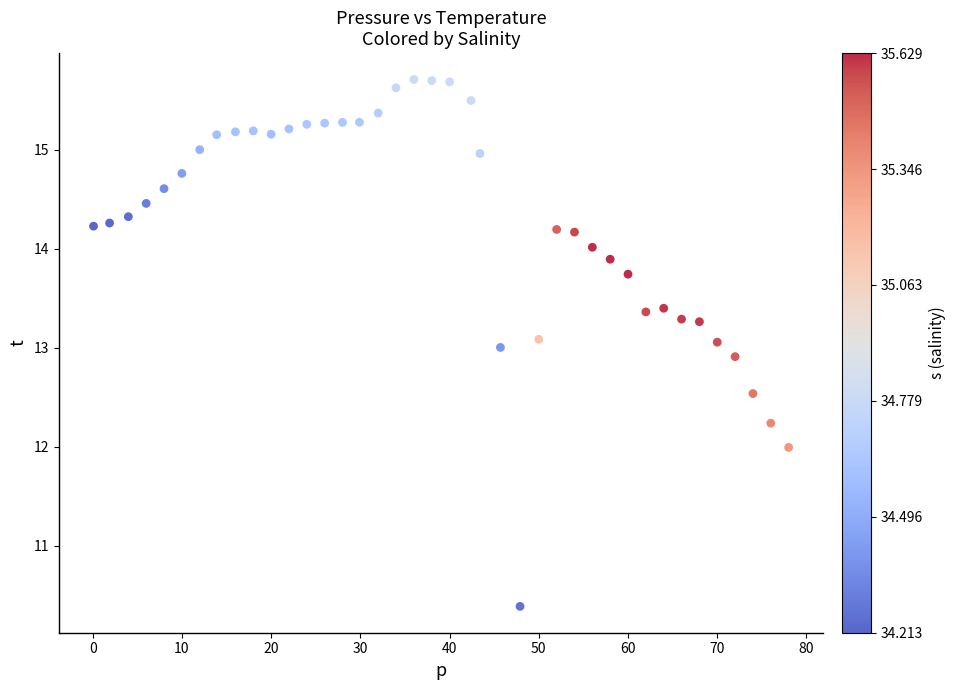

What is the range of Y values (max minus min)?

5.3